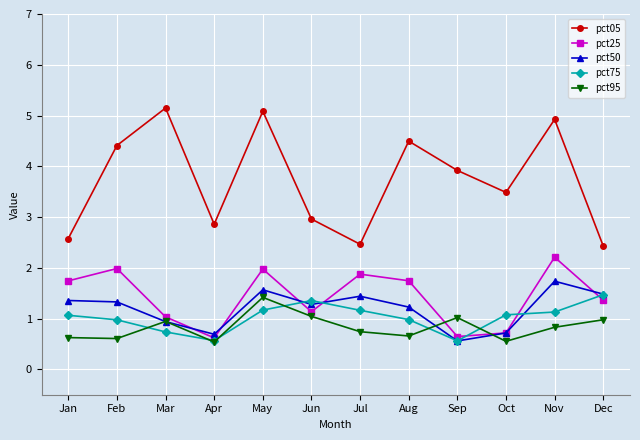

What is the spread (max minus min) of values at Nov?

4.1